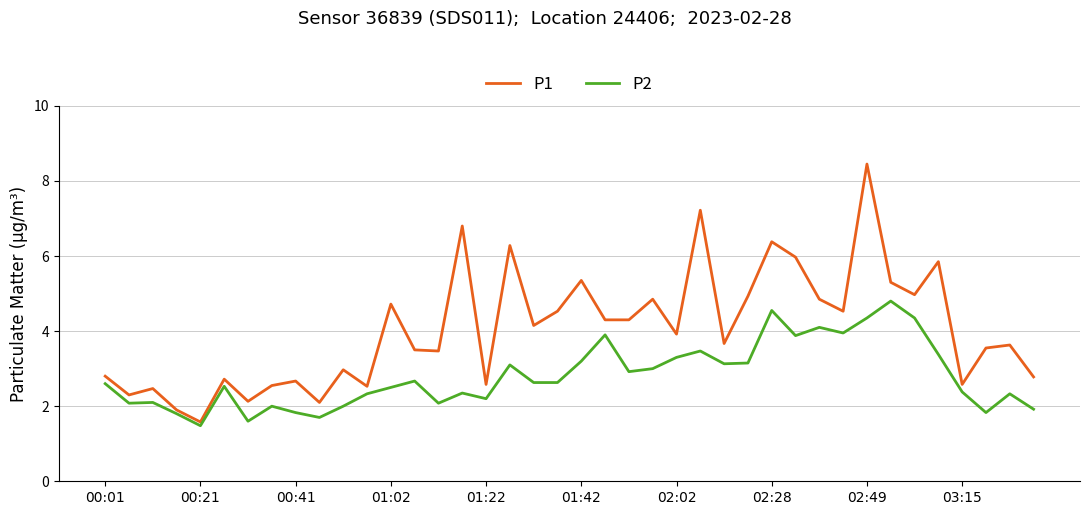

What is the difference between the second highest and minimum values in the P2 series?

3.1